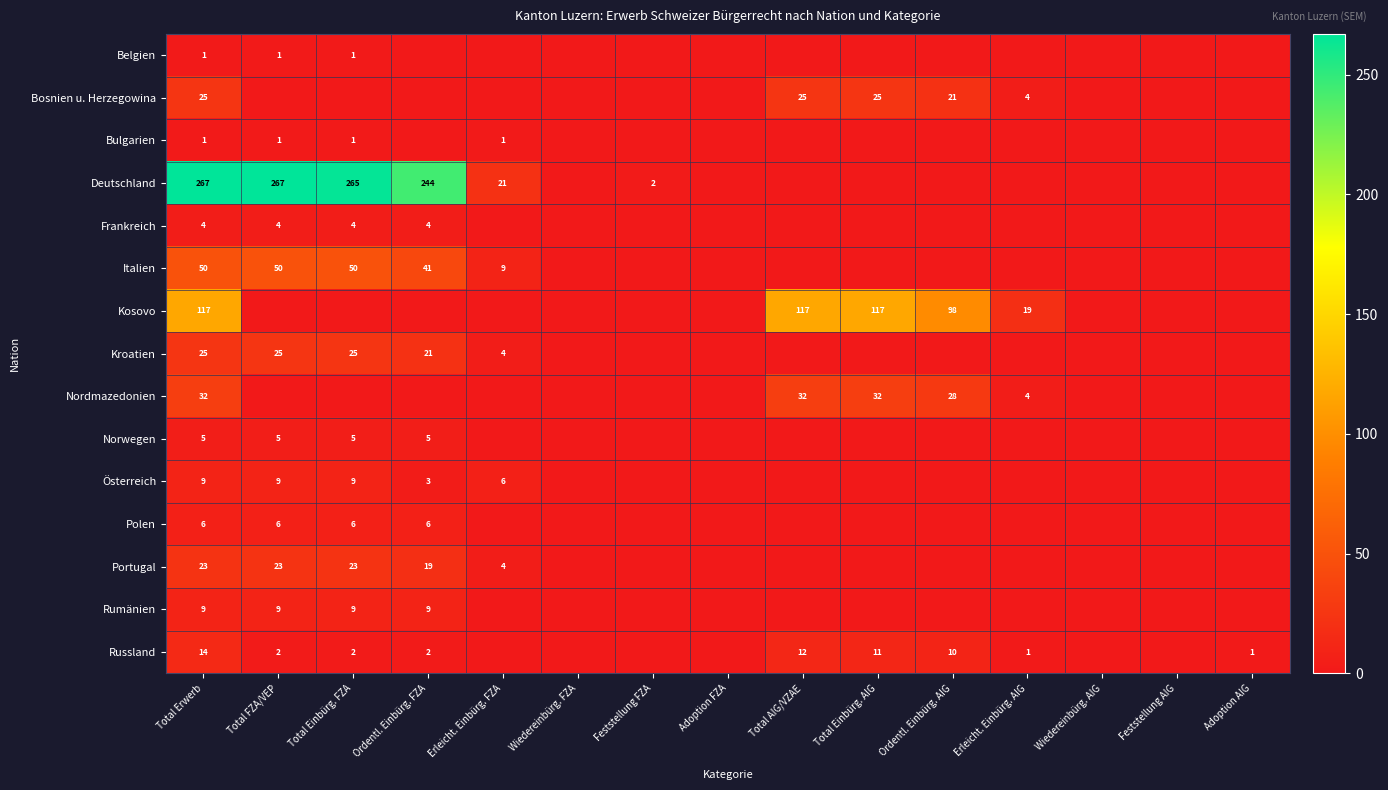

Which label corresponds to the largest value in the chart?

Total Erwerb